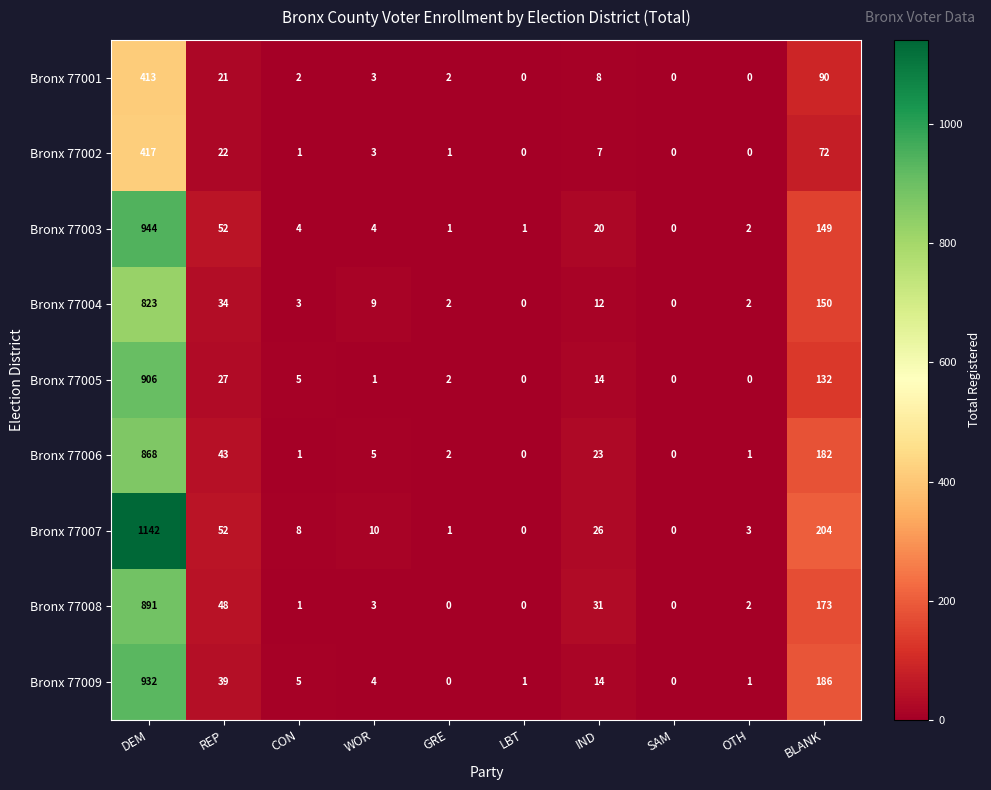

Which series has the widest spread of values?

Bronx 77007